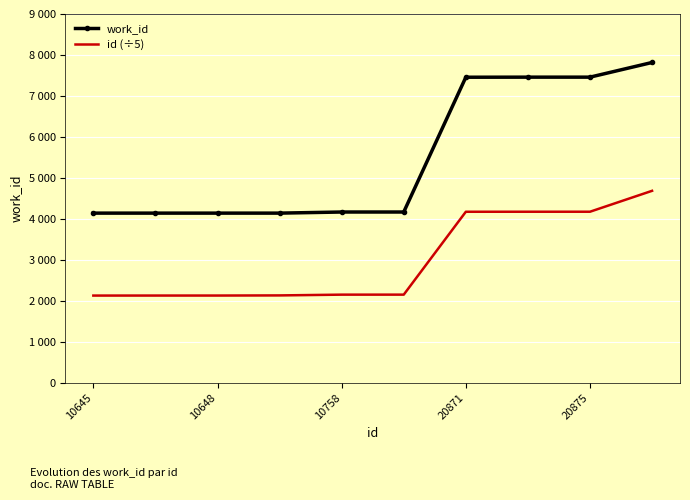

Rank the series by their average value, from lowest to highest.

id (÷5), work_id